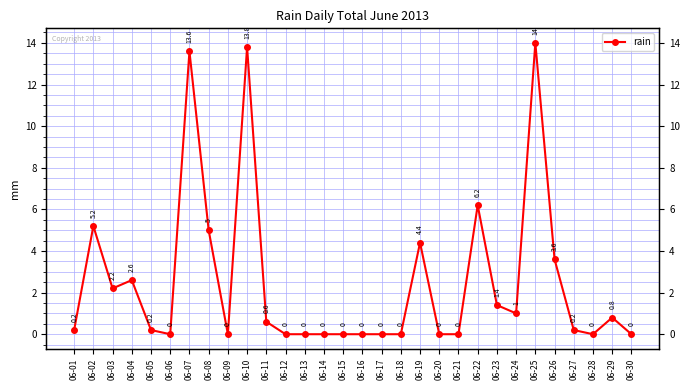

List the labels in order of value, smallest first.

06-06, 06-09, 06-12, 06-13, 06-14, 06-15, 06-16, 06-17, 06-18, 06-20, 06-21, 06-28, 06-30, 06-01, 06-05, 06-27, 06-11, 06-29, 06-24, 06-23, 06-03, 06-04, 06-26, 06-19, 06-08, 06-02, 06-22, 06-07, 06-10, 06-25